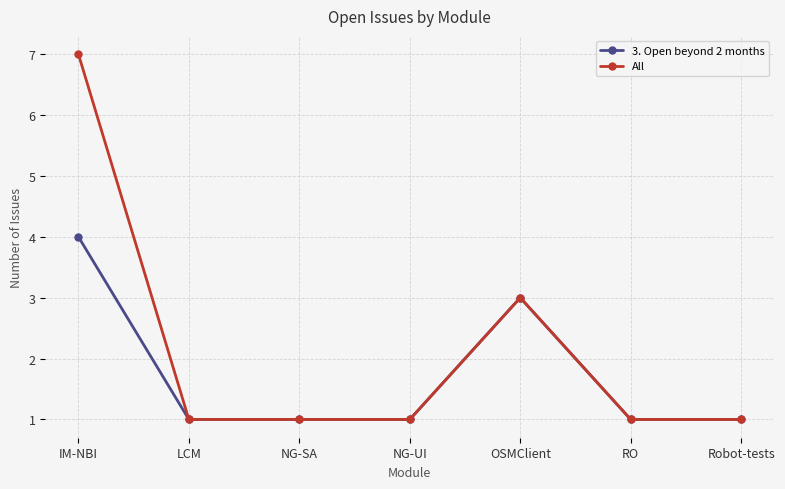

How many series are shown in this chart?

2